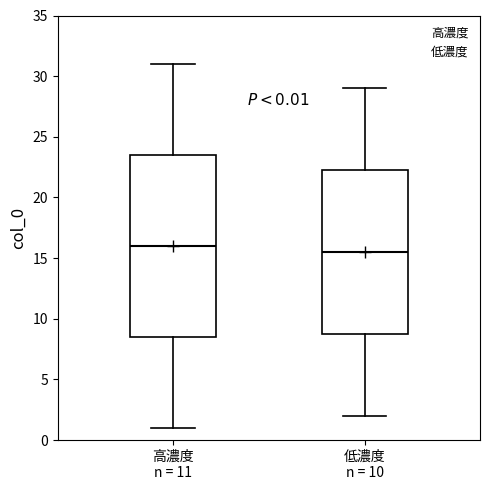

Which box has the highest median line?

高濃度 n = 11